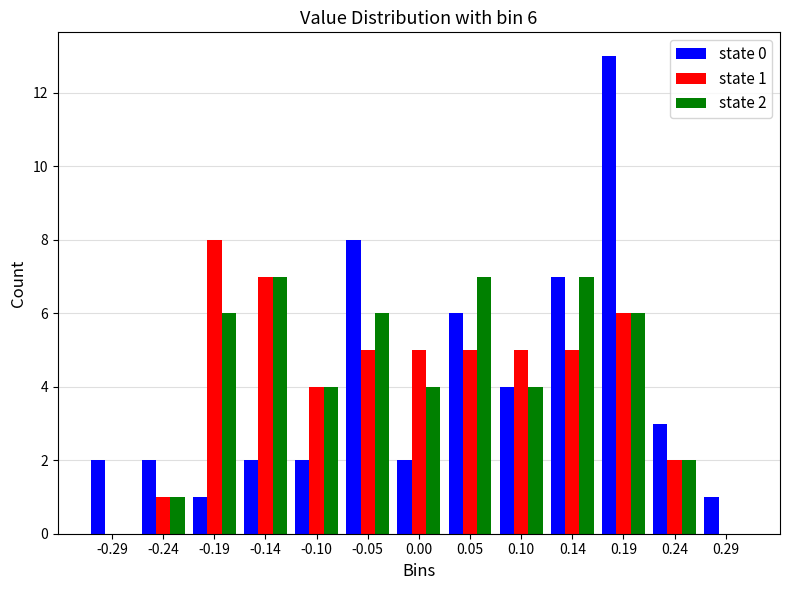

Between 0.19 and 0.29, which series saw the biggest shift?

state 0